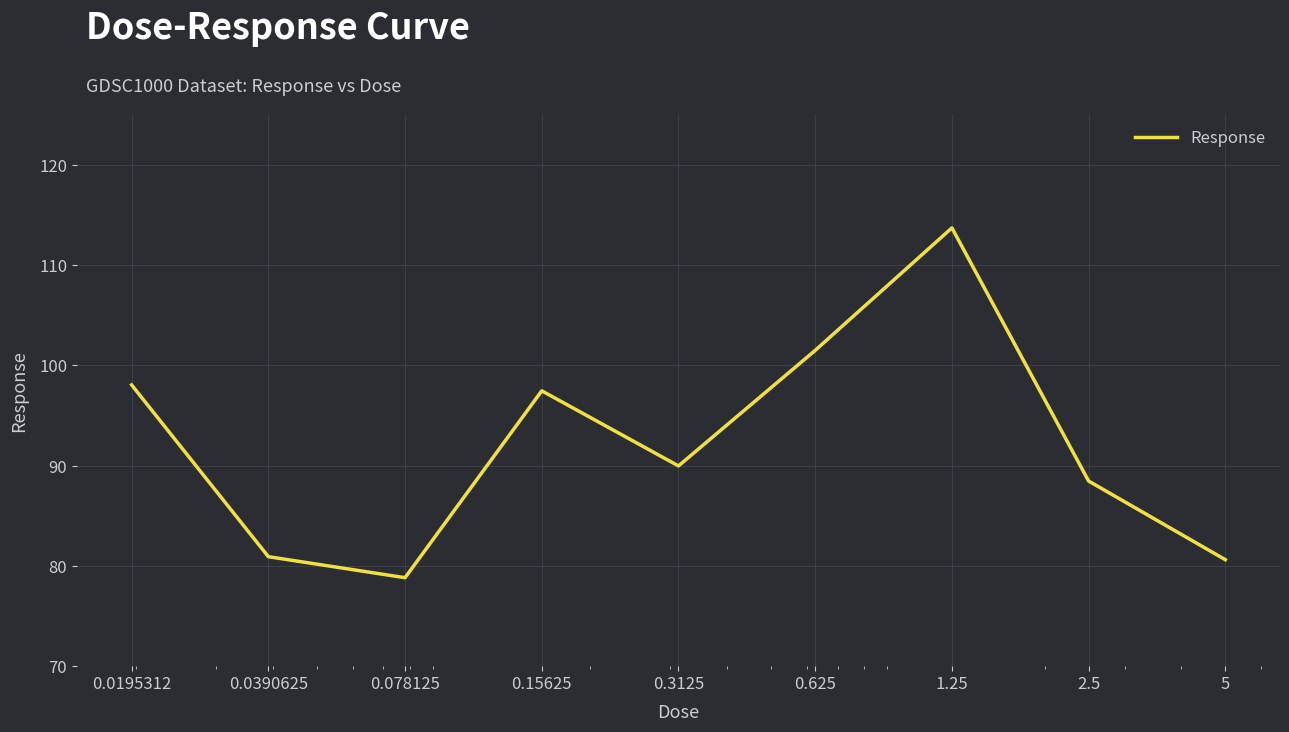

What is the greatest value displayed?

113.7